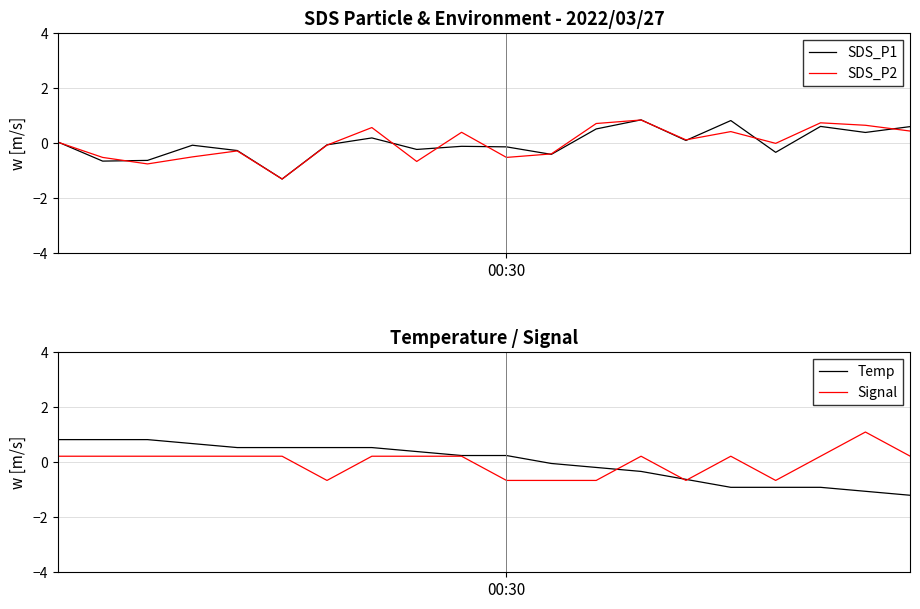

What is the difference between the second highest and second lowest values in the SDS_P1 series?

1.5